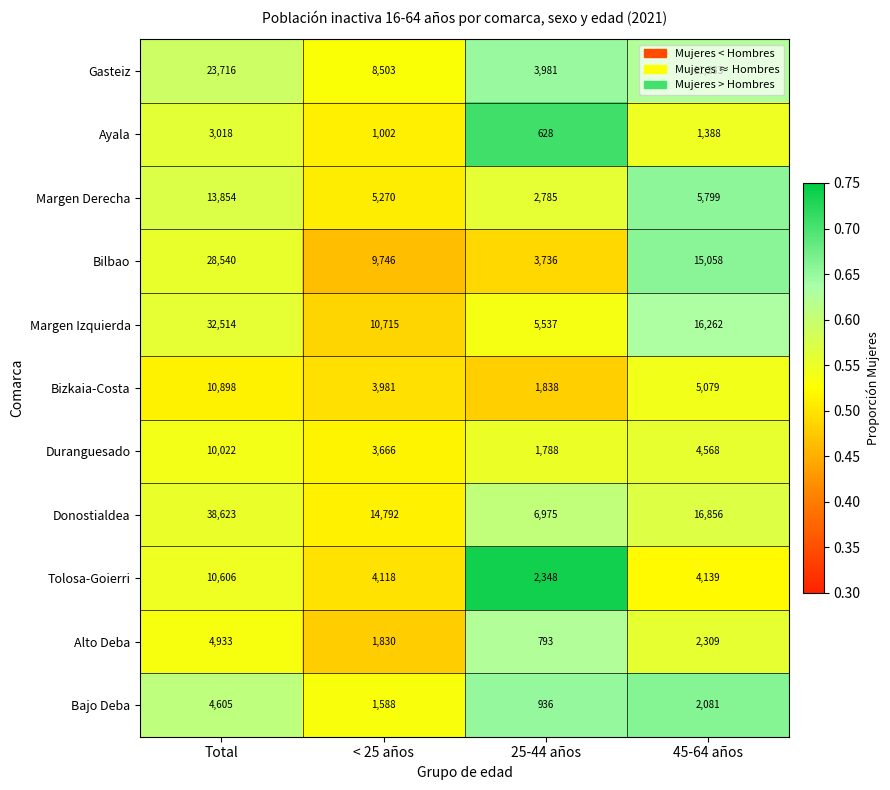

The value of Margen Derecha at < 25 años is 1515. True or false?

False